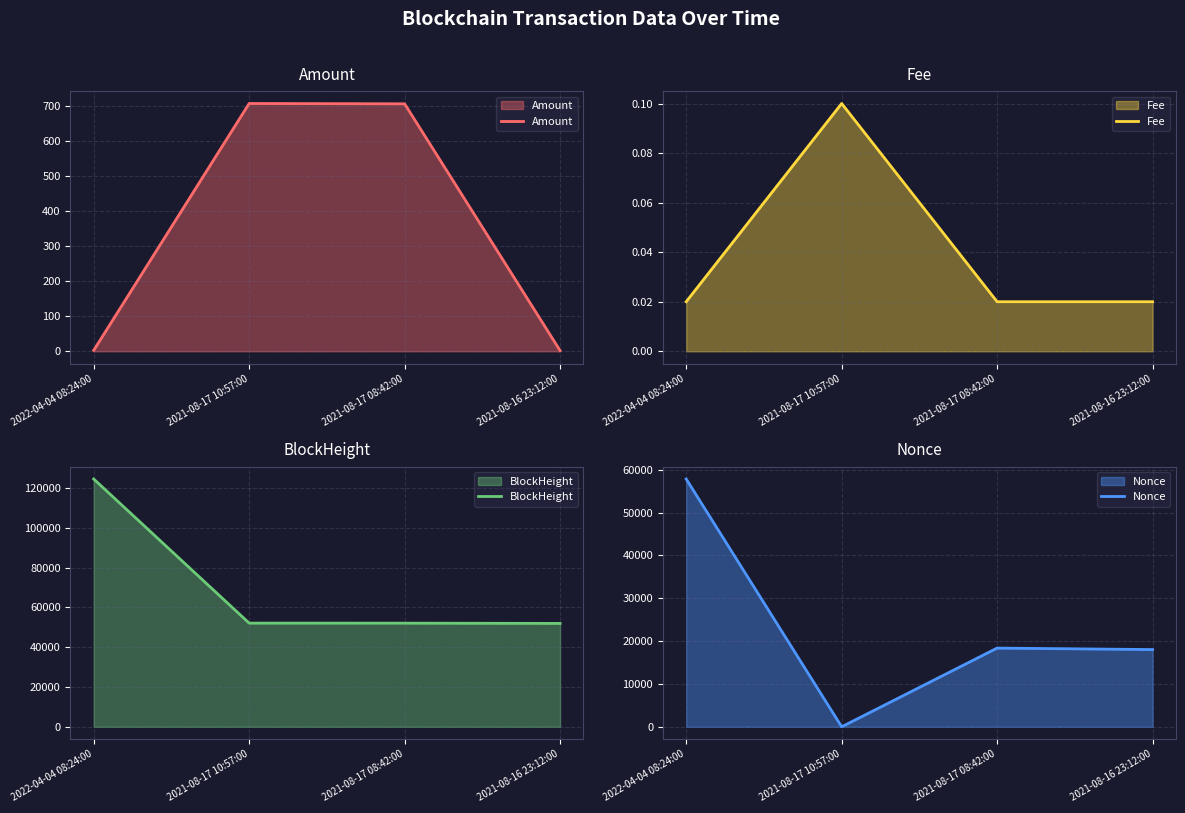

What is the label of the 3rd point from the left?

2021-08-17 08:42:00